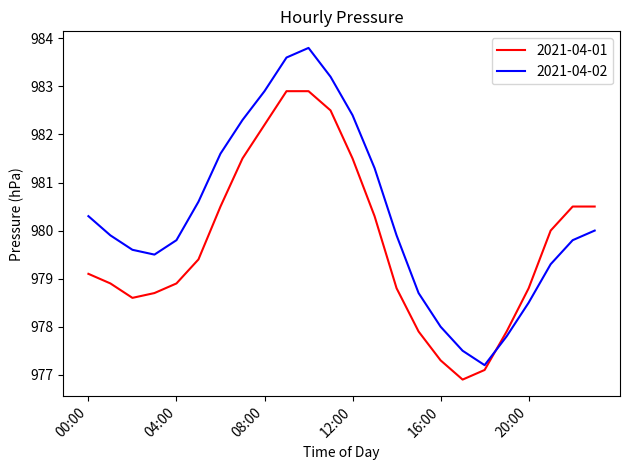

What is the lowest value of the 2021-04-02 series?

977.2